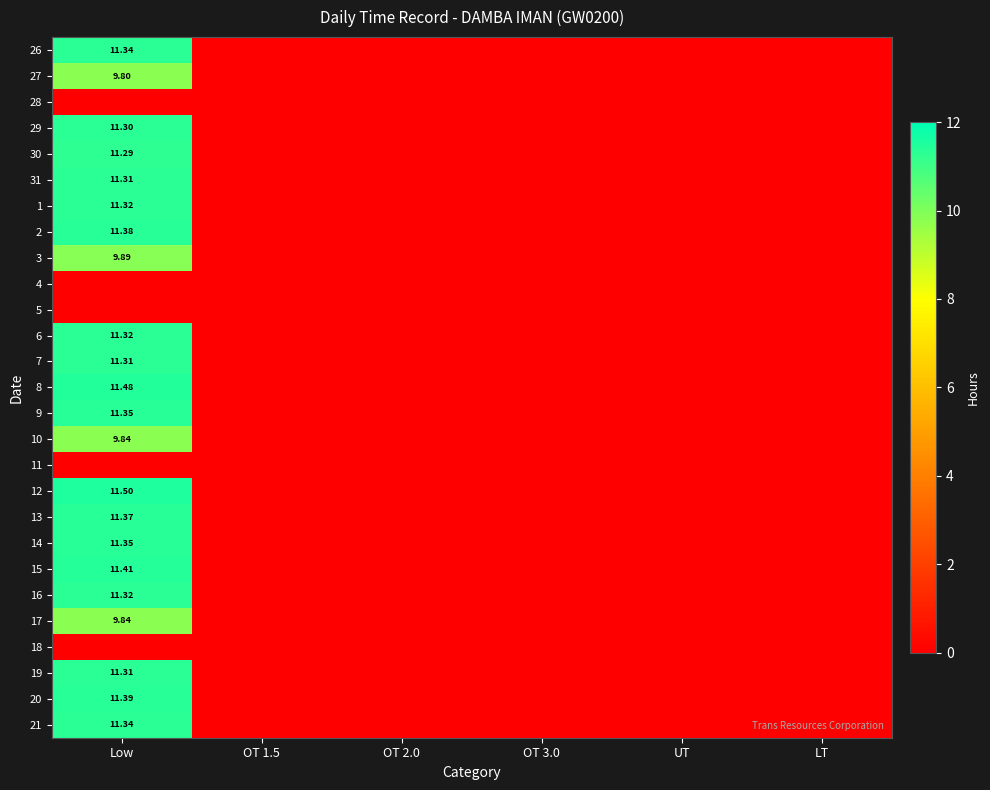

List the labels in order of 29 value, largest first.

Low, OT 1.5, OT 2.0, OT 3.0, UT, LT